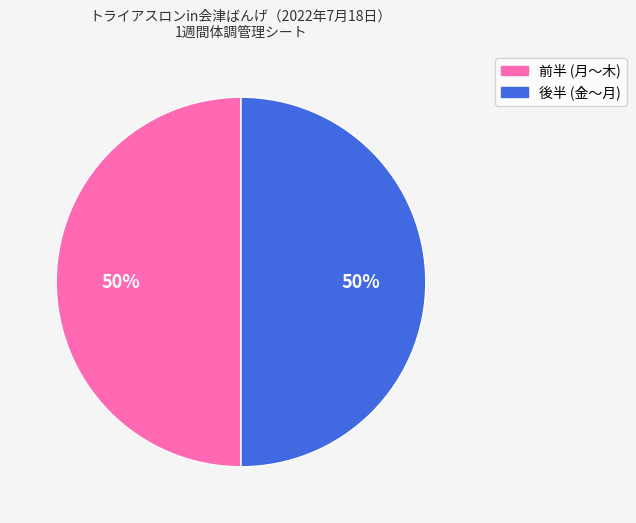

To the nearest percent, what is the average slice percentage?

50%